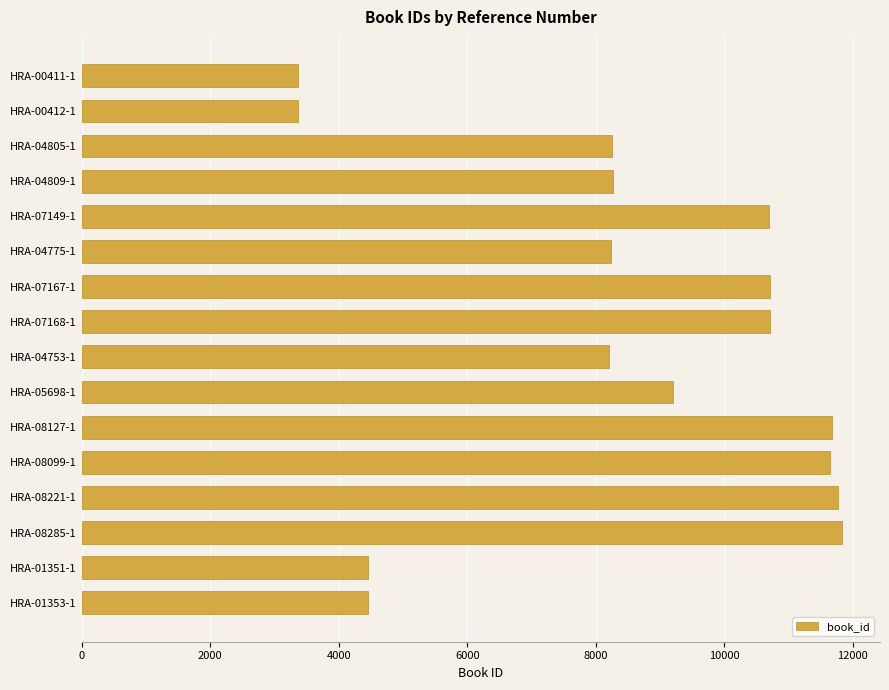

What is the change in value from HRA-07168-1 to HRA-08099-1?

+935